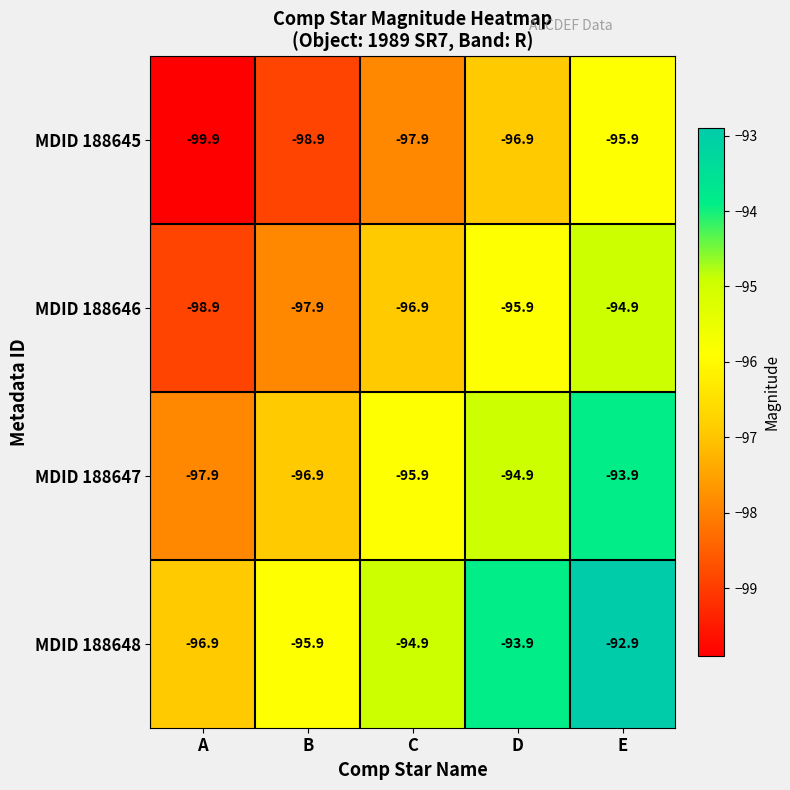

Is it true that MDID 188646 equals -95.9 at D?

True